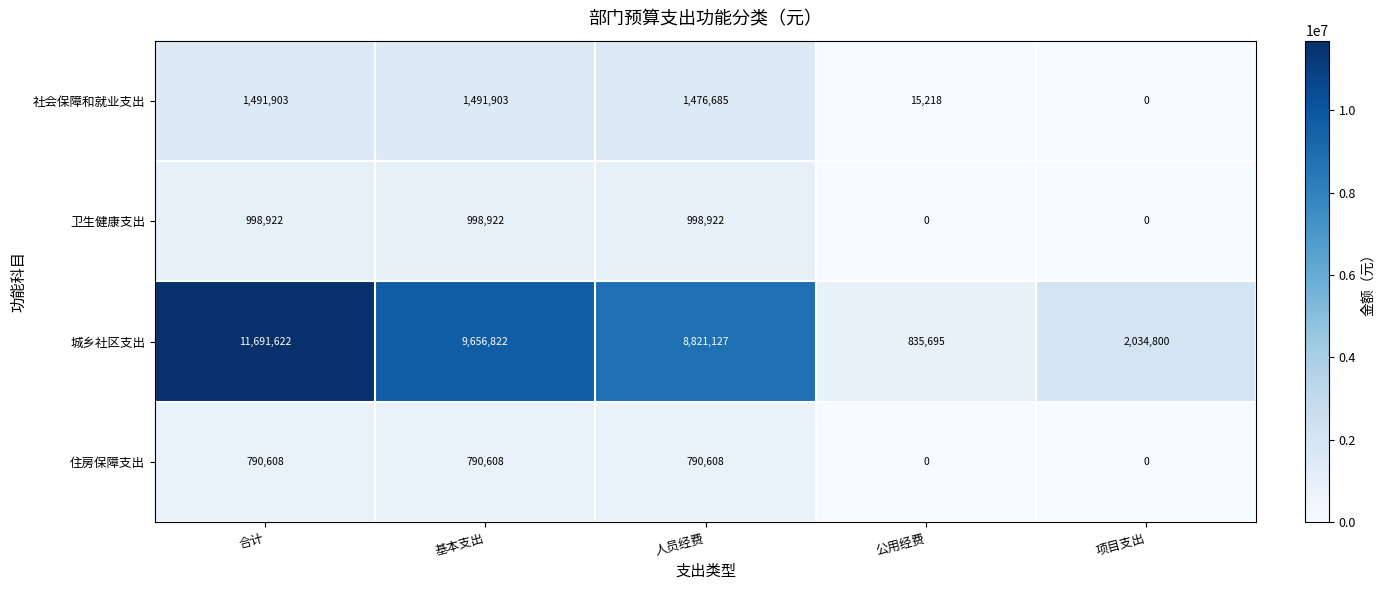

Reading left to right, transcribe all the data shown in this chart.

社会保障和就业支出: 1491903	1491903	1476685	15218	0
卫生健康支出: 998922	998922	998922	0	0
城乡社区支出: 11691622	9656822	8821127	835695	2034800
住房保障支出: 790608	790608	790608	0	0